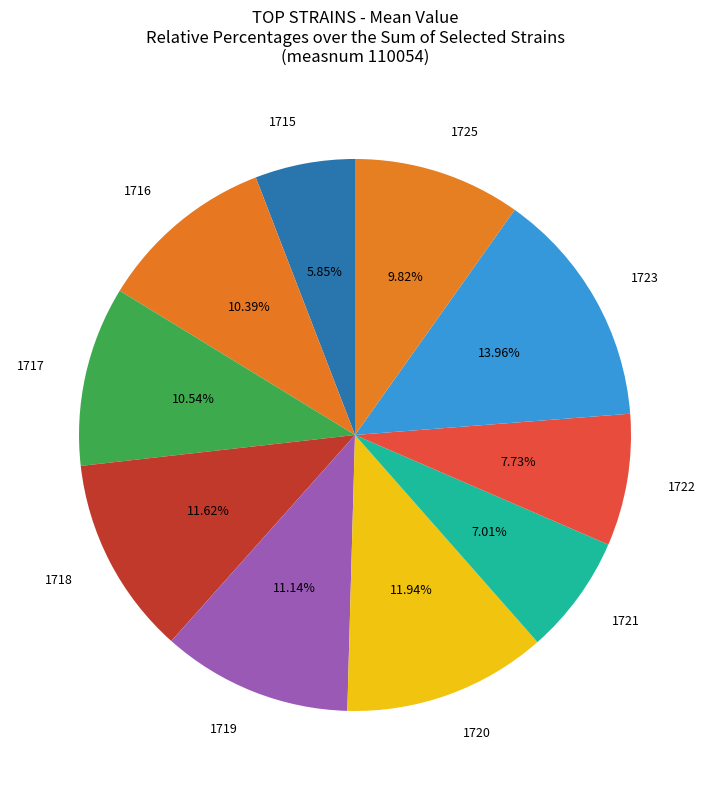

Approximately how many times larger is the value at 1721 compared to 1716?

0.7